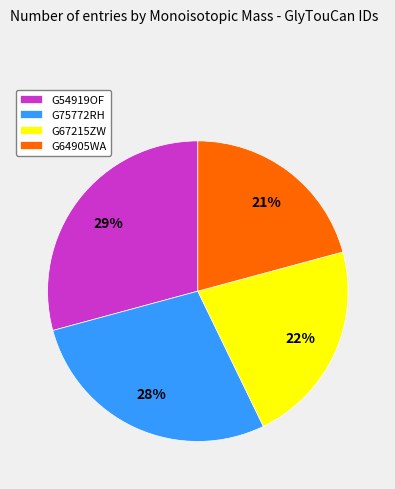

To the nearest percent, what percentage of the pie is G64905WA?

21%